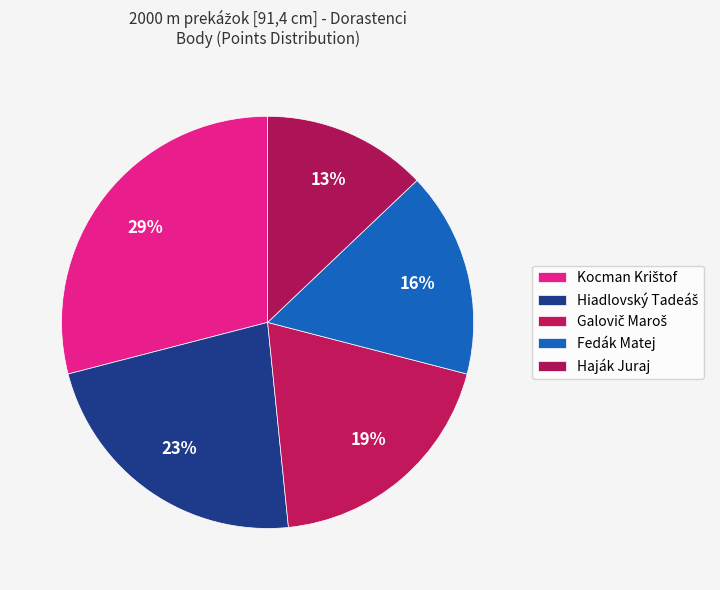

How many slices are in this pie chart?

5